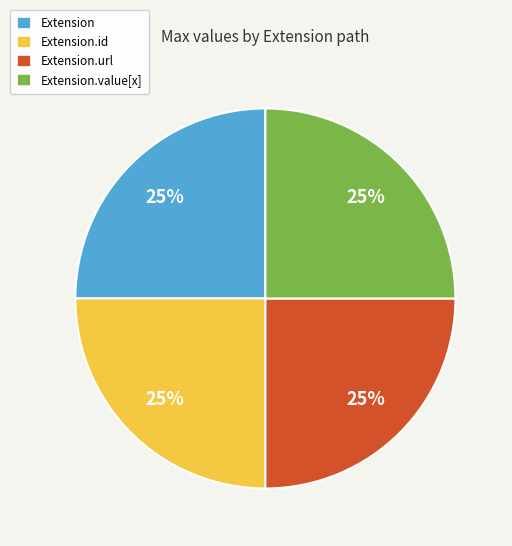

Count the number of slices in the pie.

4